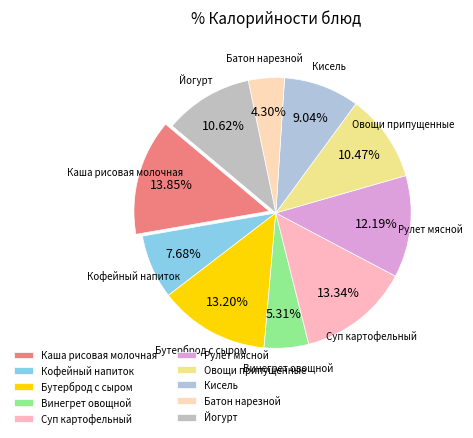

How many slices are in this pie chart?

10